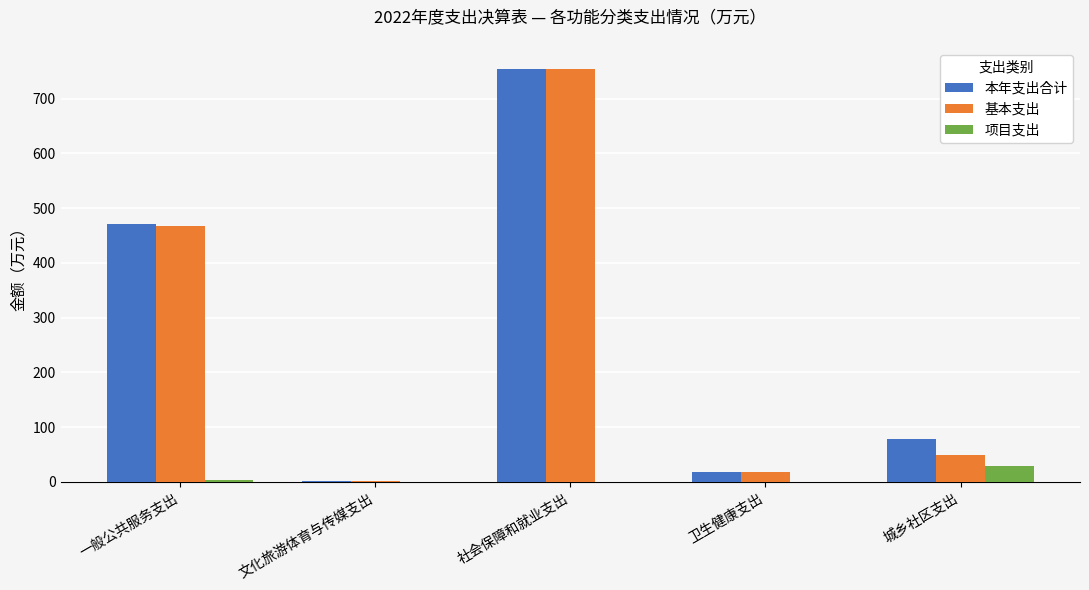

What is the spread (max minus min) of values at 社会保障和就业支出?

754.6